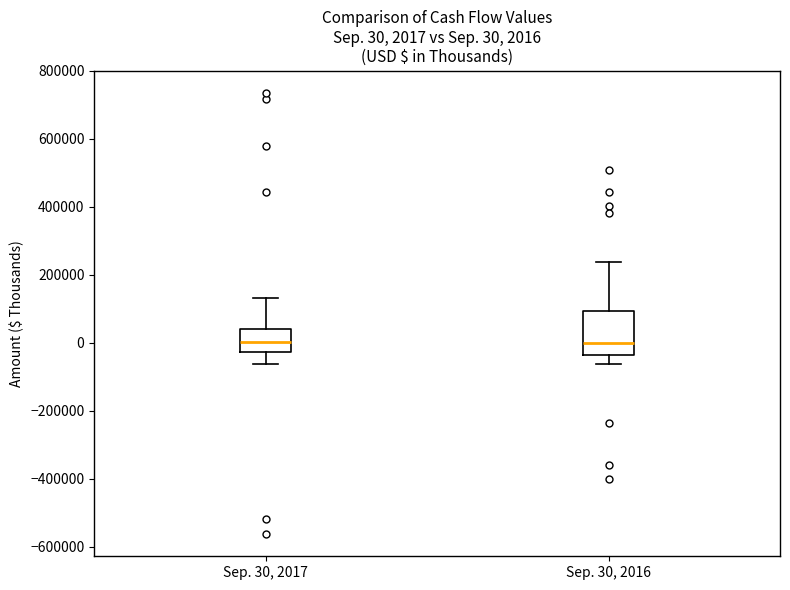

Which box is the tallest, from its lower edge to its upper edge?

Sep. 30, 2016